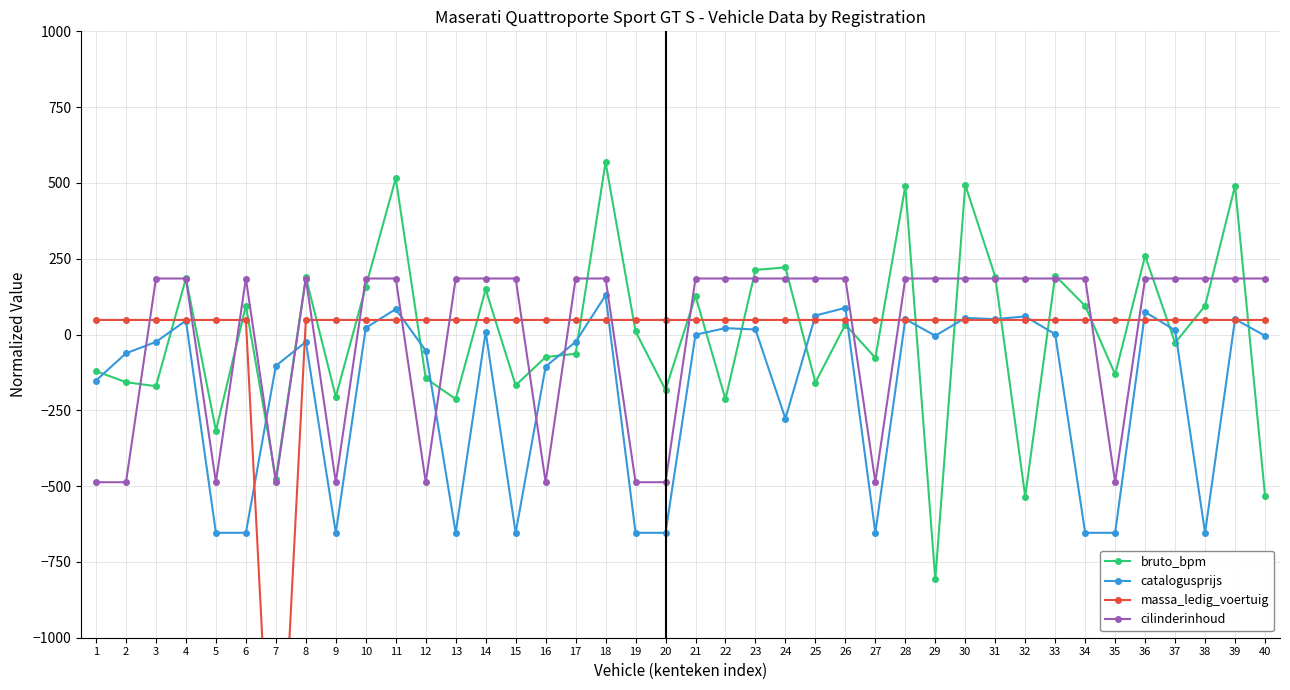

True or false: bruto_bpm and massa_ledig_voertuig intersect in this chart.

True